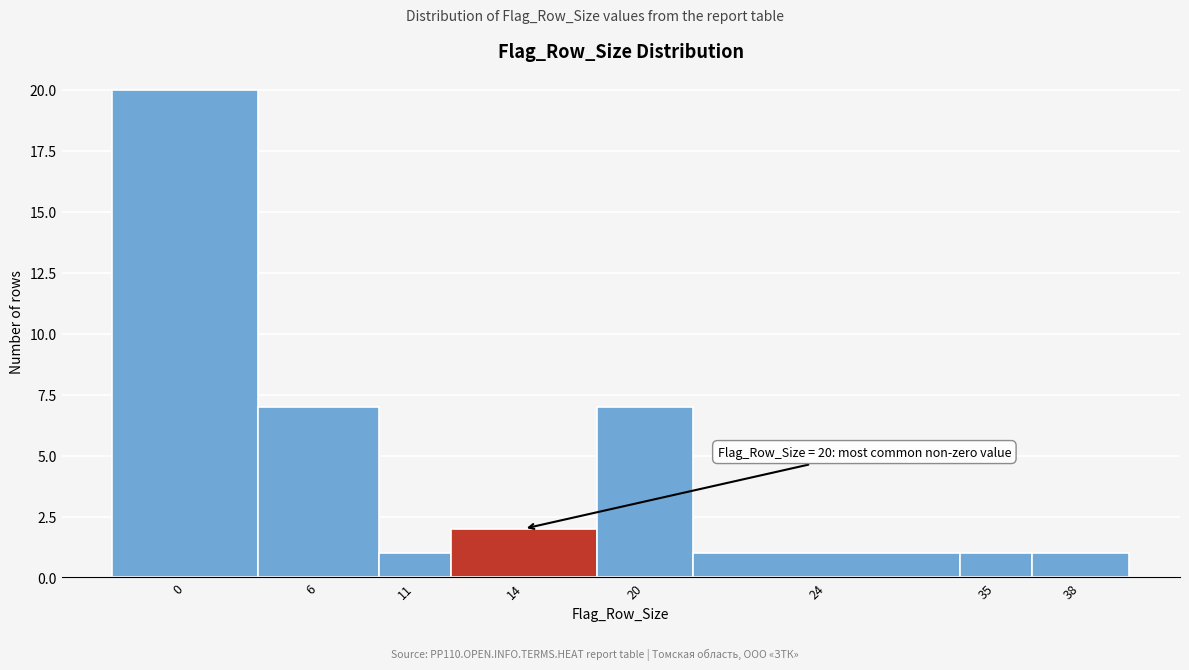

Reading right to left, extract all data points from this chart.

38=1	35=1	24=1	20=7	14=2	11=1	6=7	0=20